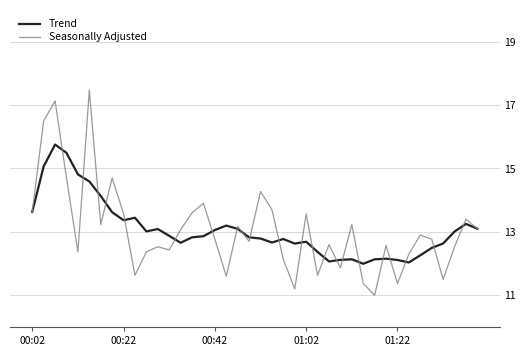

What is the lowest value of the Seasonally Adjusted series?

11.0